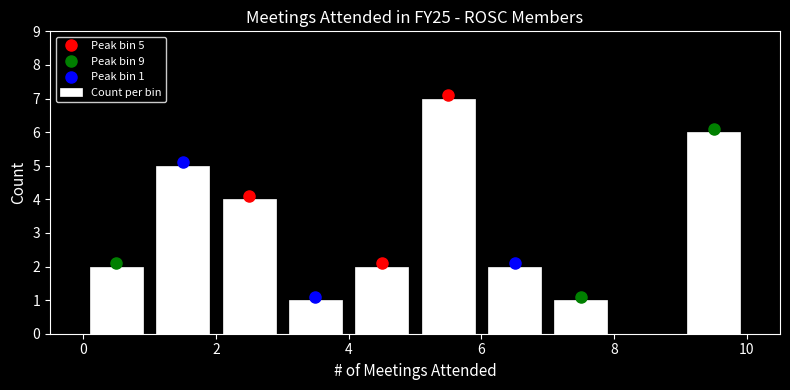

Which range on the x-axis has the tallest bar?

5 to 6